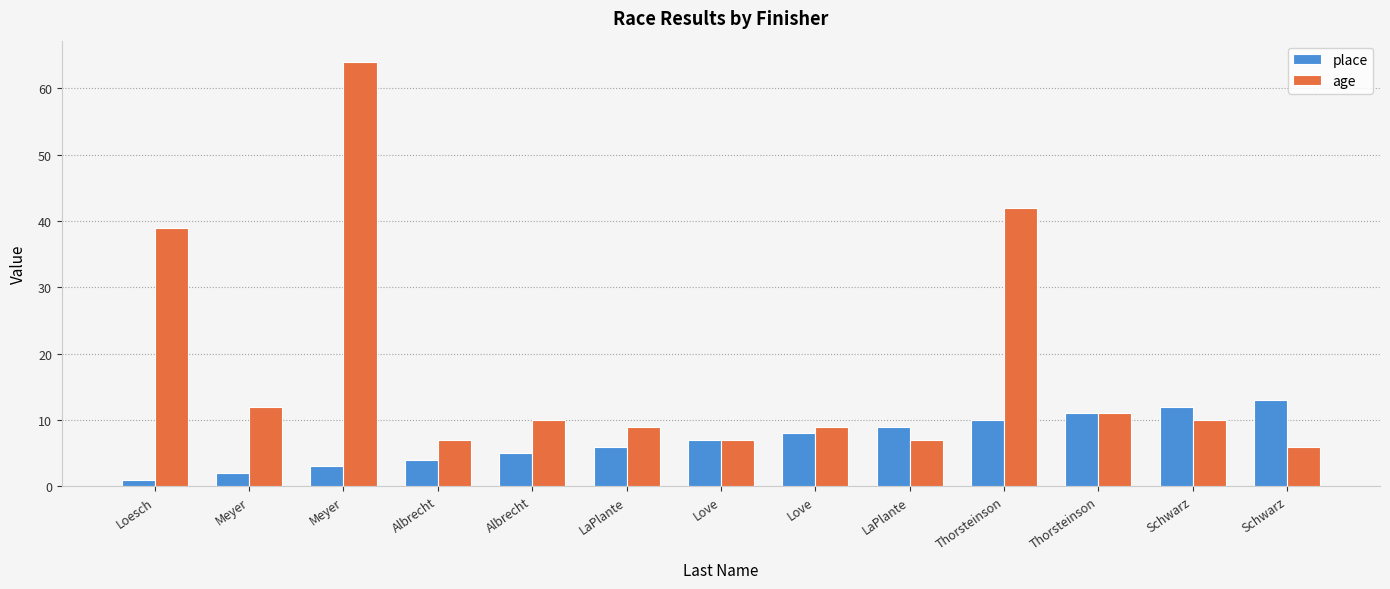

What is the total value across all series at Albrecht?

11